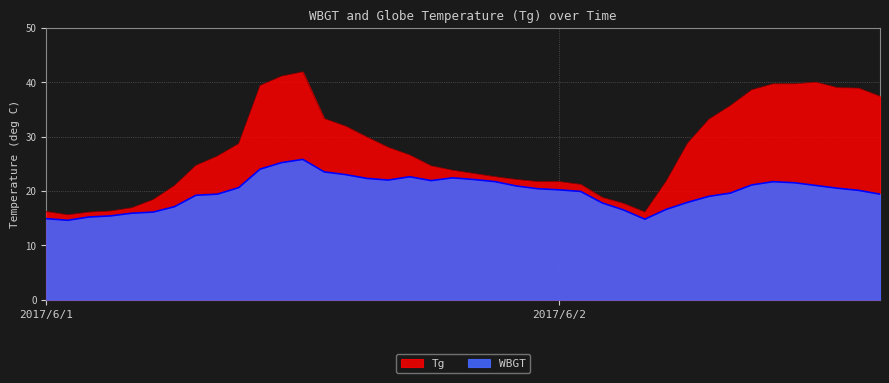

How many data points in WBGT are less than 20?

18